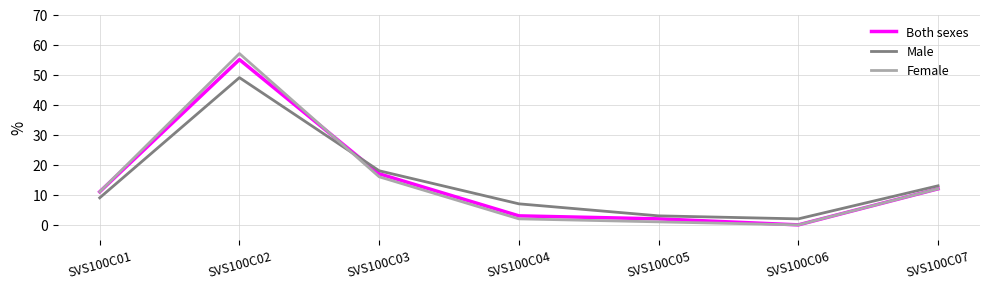

What is the maximum value for Female?

57